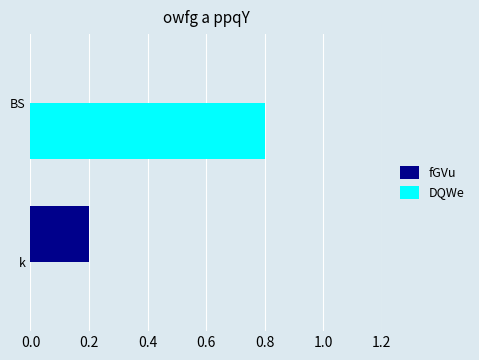

What is the approximate value of DQWe at BS?

0.8